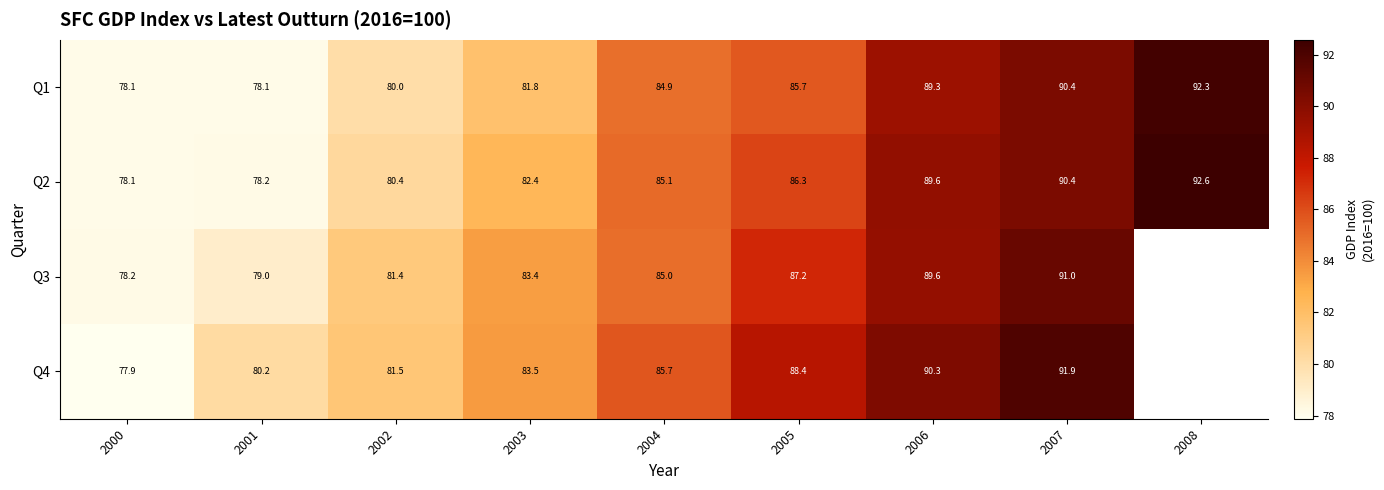

What is the minimum value shown in the chart?

77.9